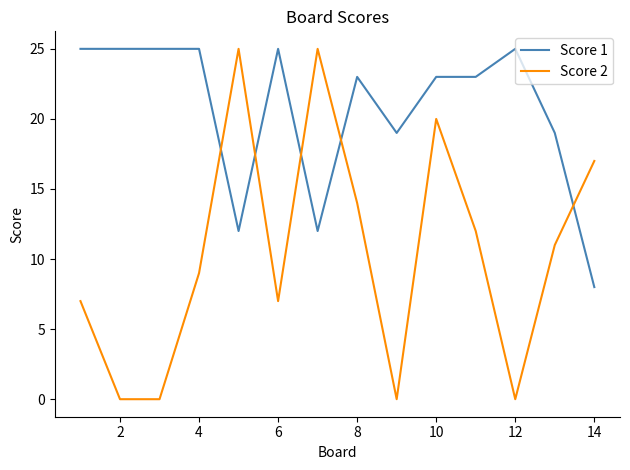

What are all the series names shown in the legend?

Score 1, Score 2